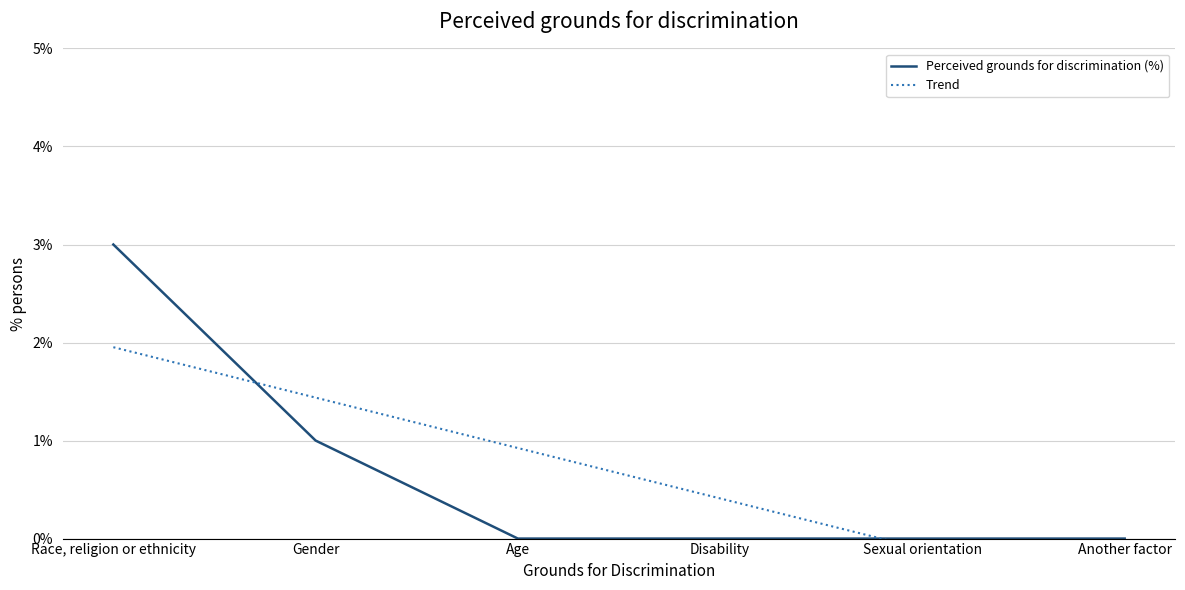

What is the sum of all Trend values?

4.0